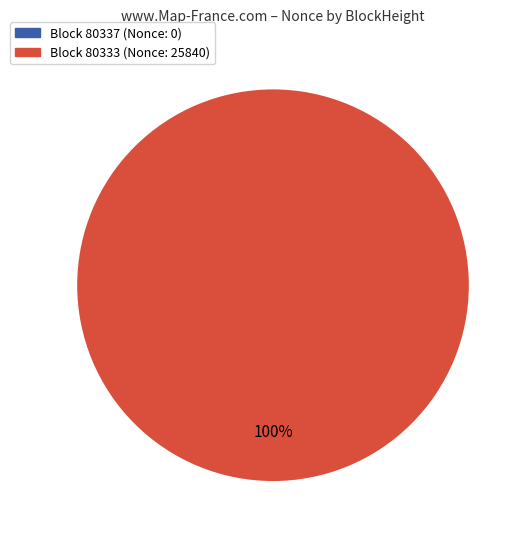

Rank the categories by value from highest to lowest.

80333, 80337